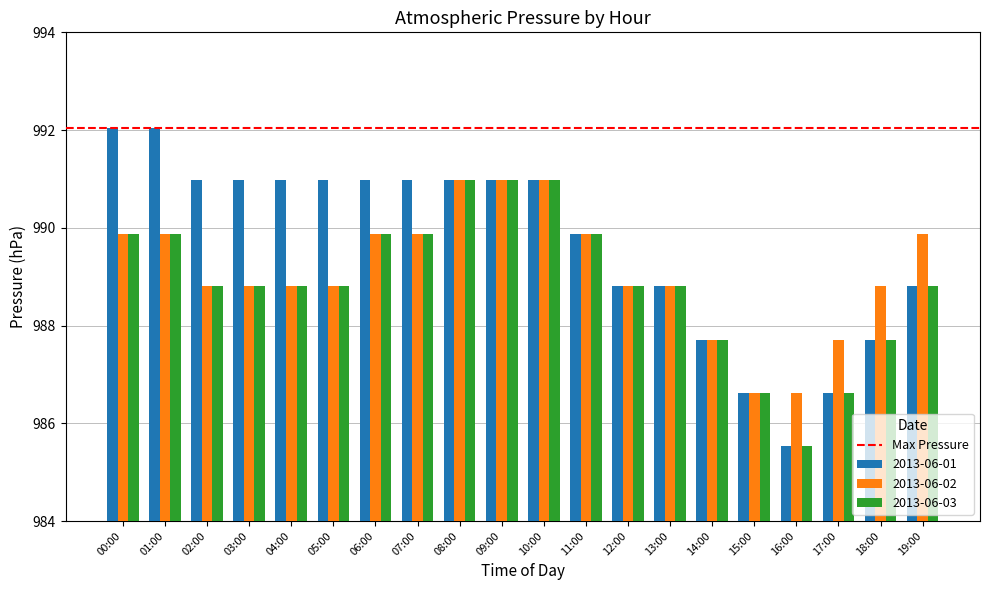

What is the sum of the 2013-06-03 values at 13:00 and 00:00?

1978.7